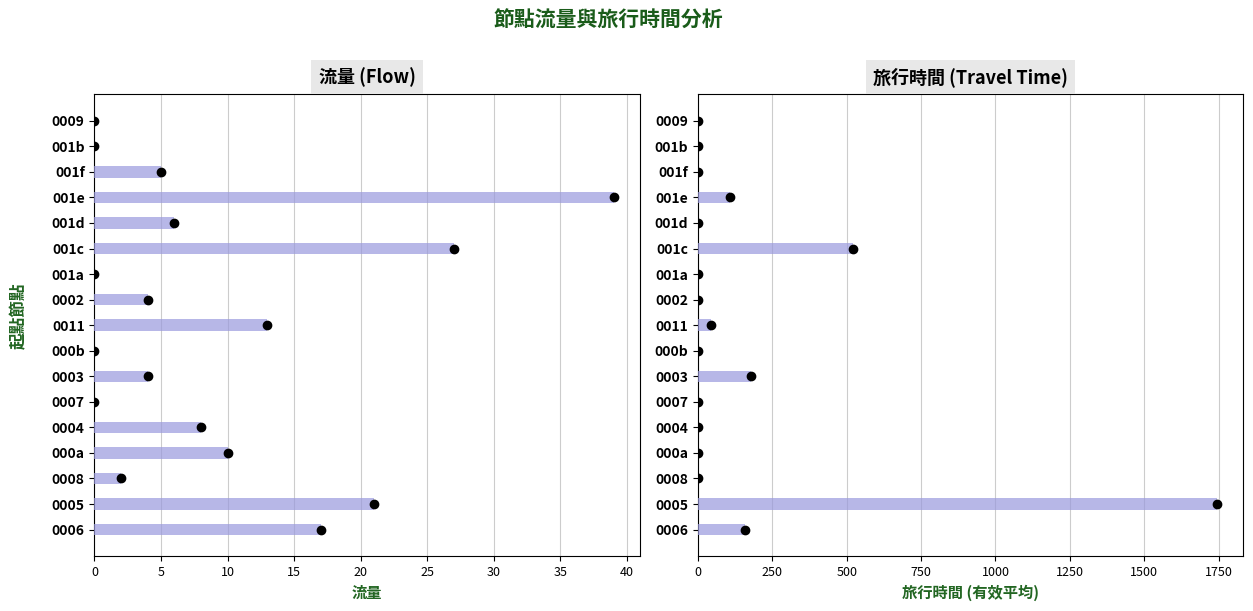

What is the difference between the maximum and minimum values in the 流量 series?

39